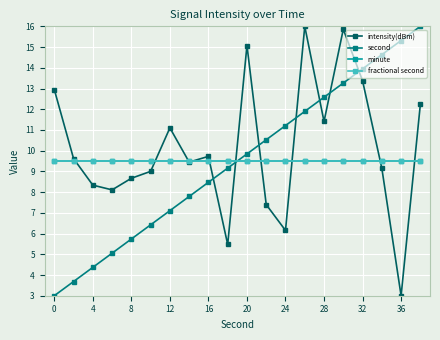

True or false: intensity(dBm) and minute cross at least once.

True